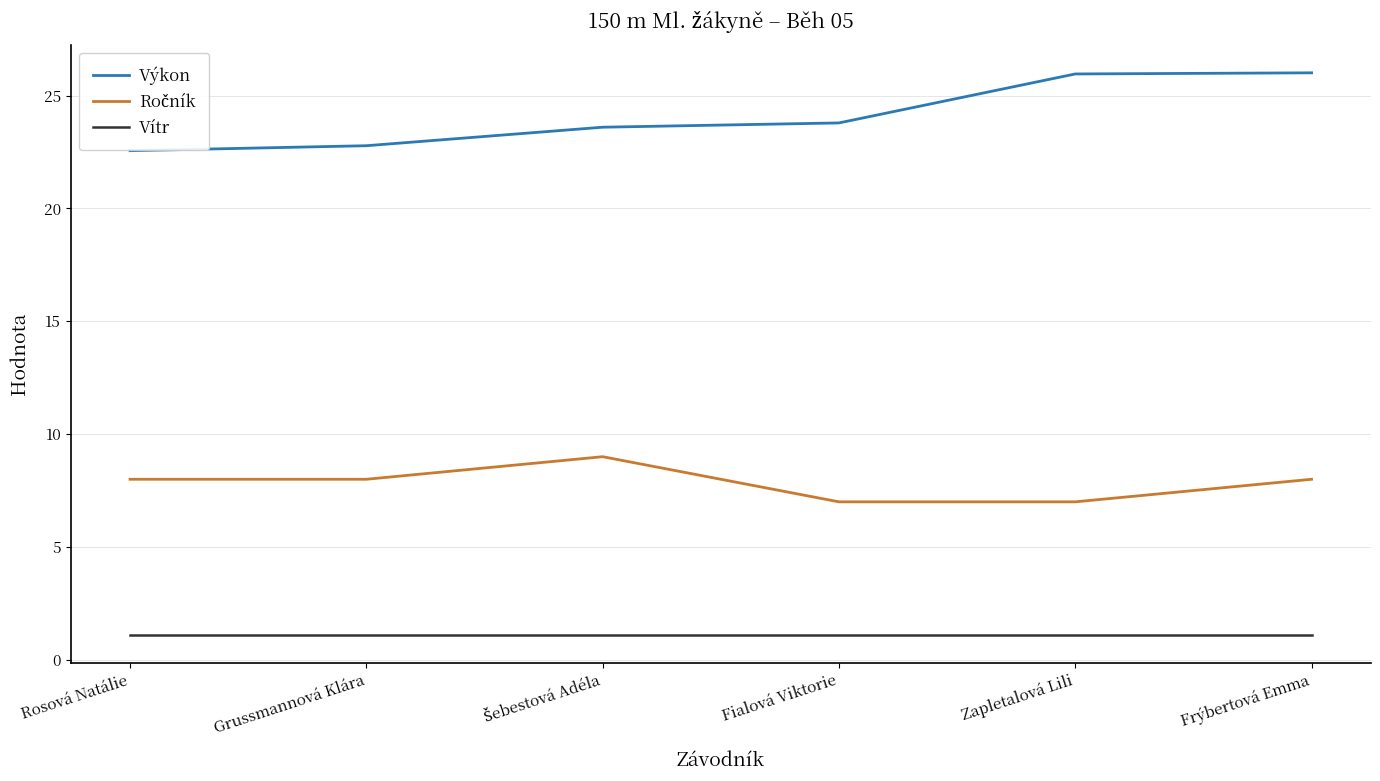

What is the total value across all series at Fialová Viktorie?

31.9